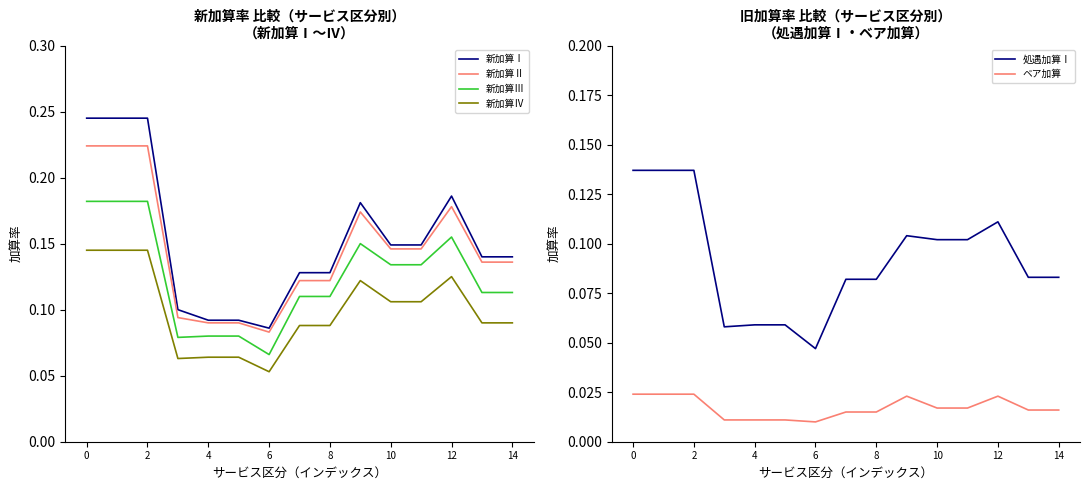

What is the value of the 新加算Ⅰ point at the 10th from the left?

0.2